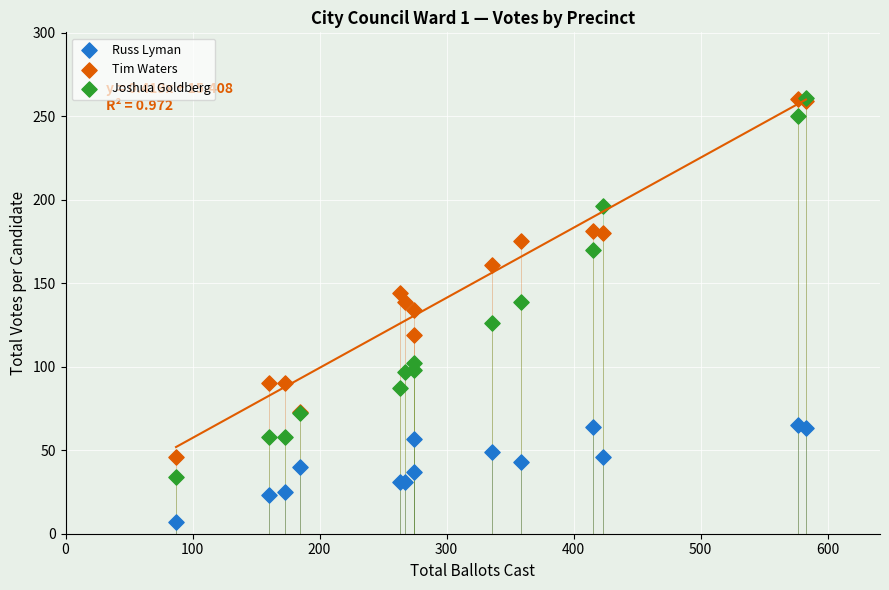

What are all the series names shown in the legend?

Russ Lyman, Tim Waters, Joshua Goldberg